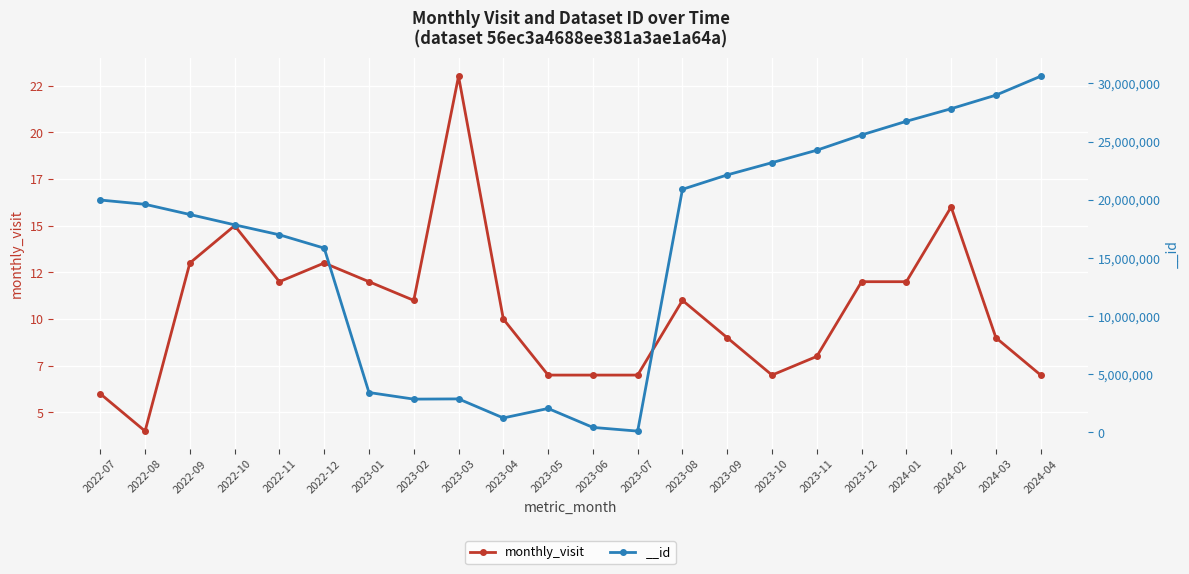

Rank the categories by value from highest to lowest.

2023-03, 2024-02, 2022-10, 2022-09, 2022-12, 2022-11, 2023-01, 2023-12, 2024-01, 2023-02, 2023-08, 2023-04, 2023-09, 2024-03, 2023-11, 2023-05, 2023-06, 2023-07, 2023-10, 2024-04, 2022-07, 2022-08